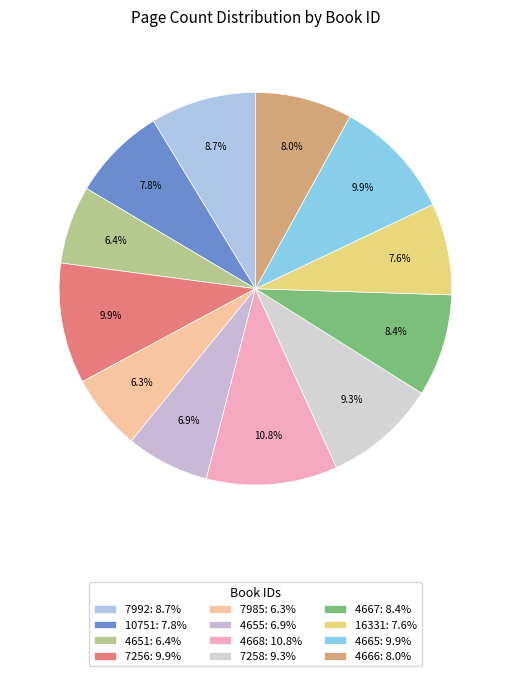

To the nearest percent, what is the combined percentage of 10751 and 7985?

14%